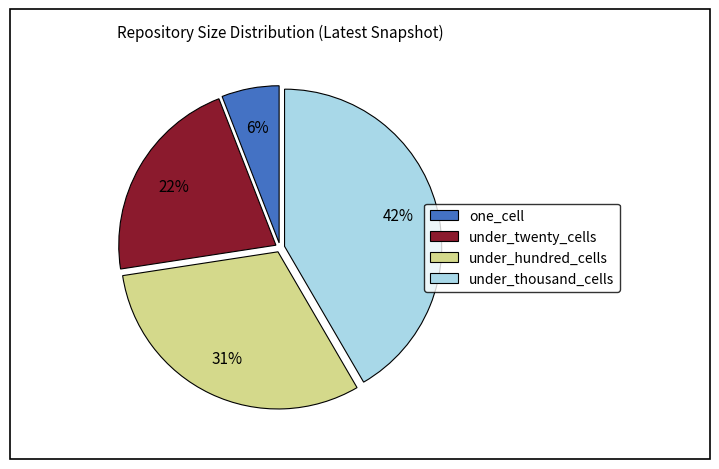

Which category has the smallest portion of the pie?

one_cell